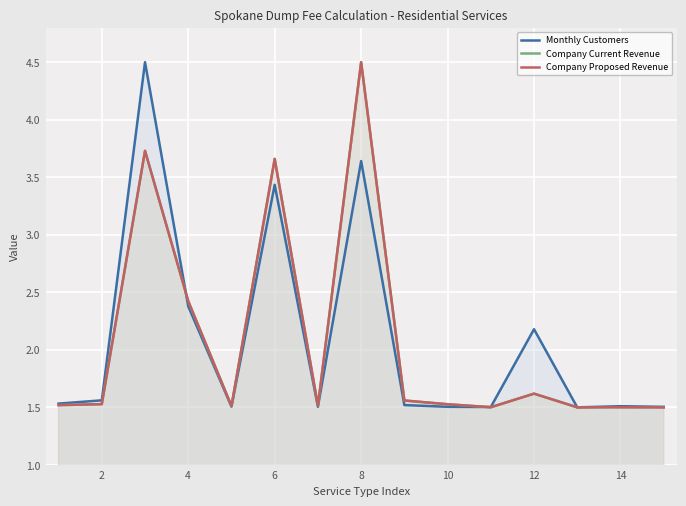

True or false: Company Current Revenue has more than 2 interior local peaks.

True